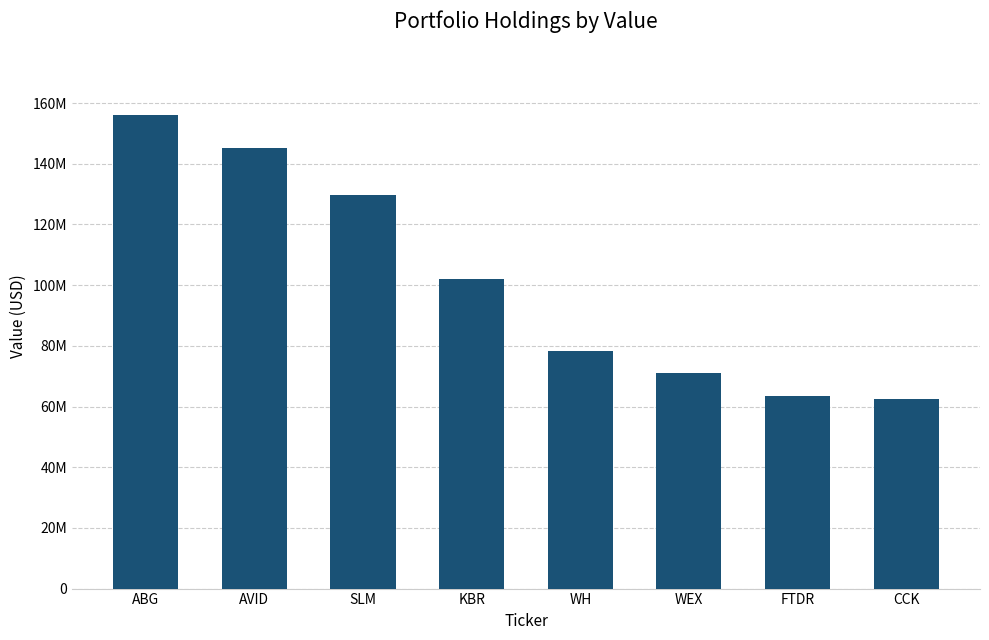

Rank the categories by value from lowest to highest.

CCK, FTDR, WEX, WH, KBR, SLM, AVID, ABG